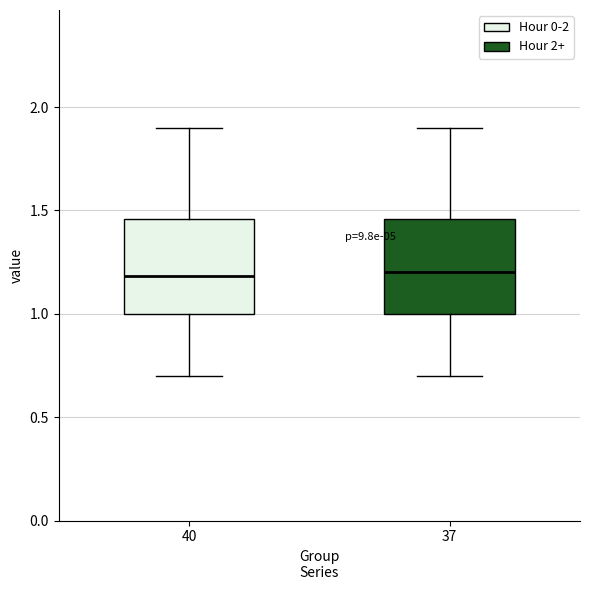

Reading left to right, transcribe this box plot: for each box, give where its median line is, the range the box spans, and where its two whiskers end, as read against the y-axis. The values are not printed on the chart, so give them approximately, as read against the axis.

40: median 1.20, box 1.00 to 1.45, whiskers 0.70 to 1.90
37: median 1.20, box 1.00 to 1.45, whiskers 0.70 to 1.90